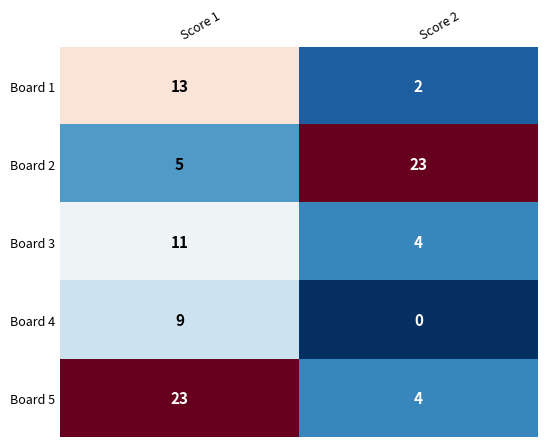

Which series has the largest range (max minus min)?

Board 5